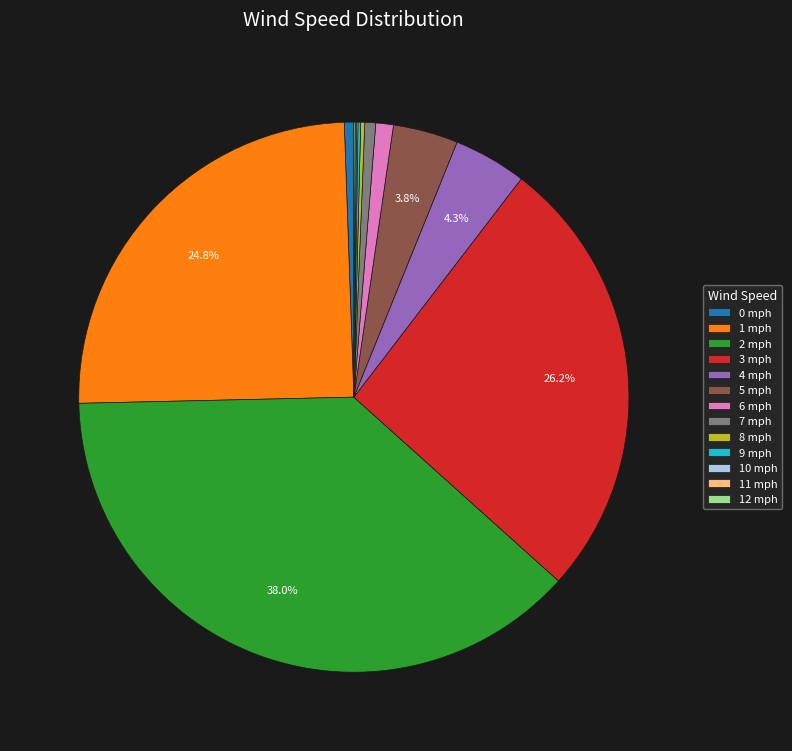

Does 6 mph account for over 50% of the chart?

No